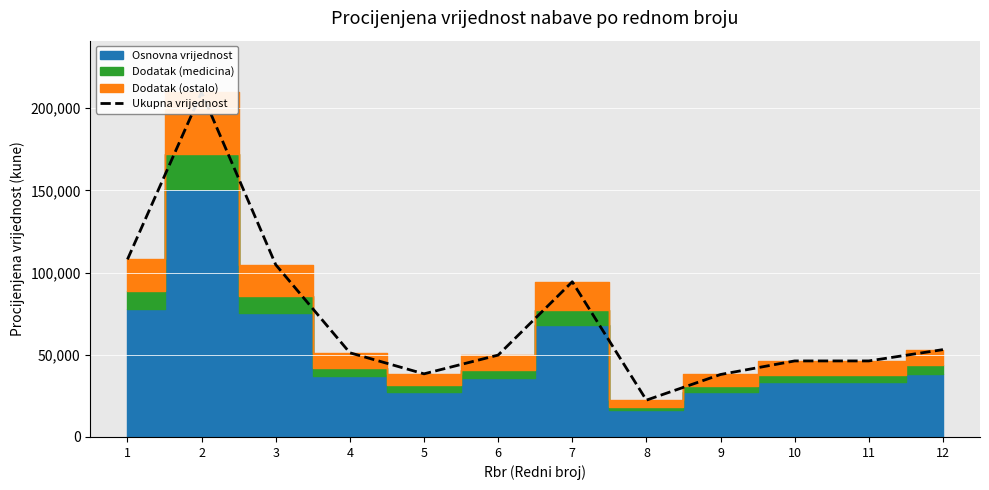

What is the difference between the values at 7 and 9?

56400